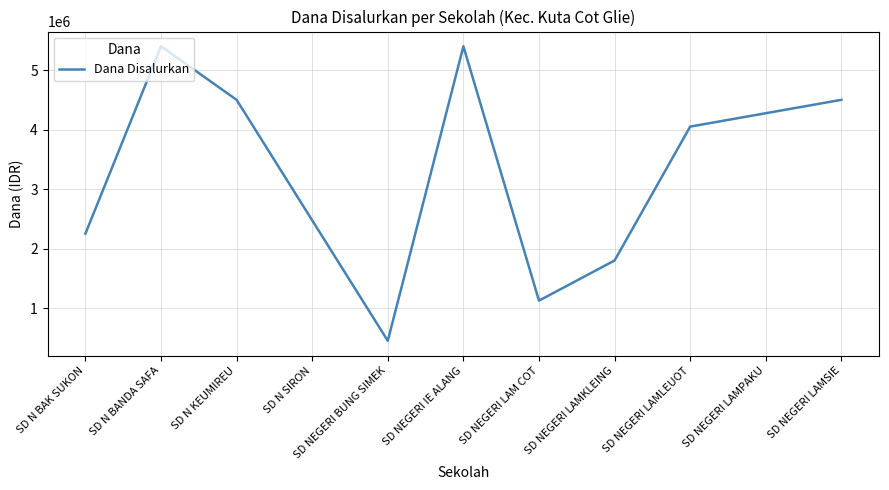

What is the ratio of the value at SD NEGERI IE ALANG to the value at SD NEGERI LAMKLEING?

3.0